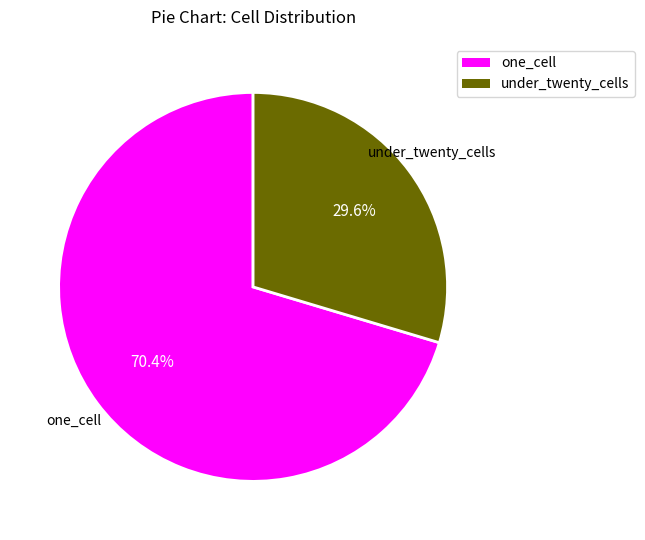

Which category accounts for the majority?

one_cell